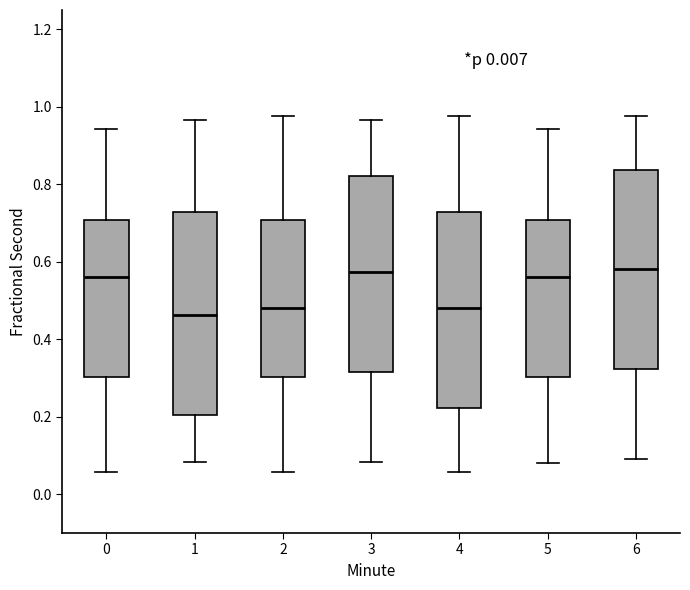

Where does the median line of the box at x = 5 sit on the y-axis? The values are not printed on the chart, so give them approximately, as read against the axis.

0.56